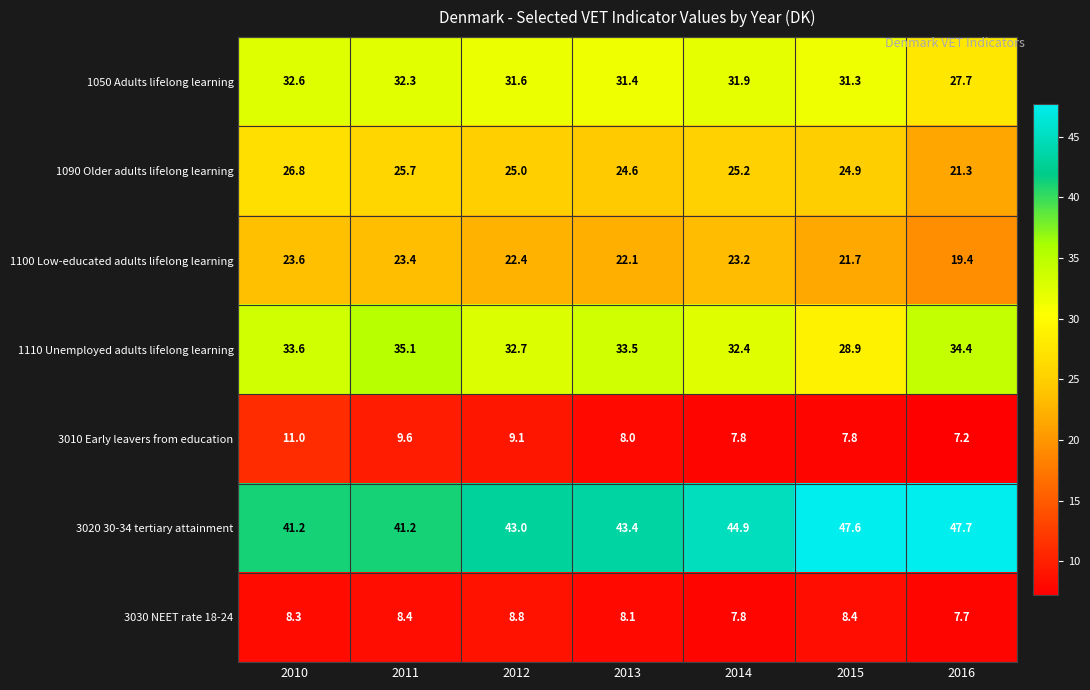

At which category is the sum across all series the highest?

2010